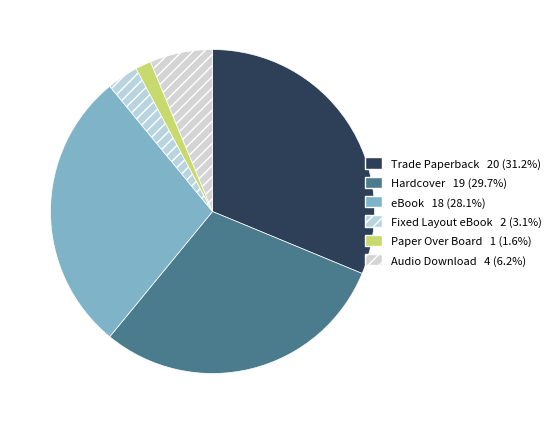

How many segments does this pie chart have?

6